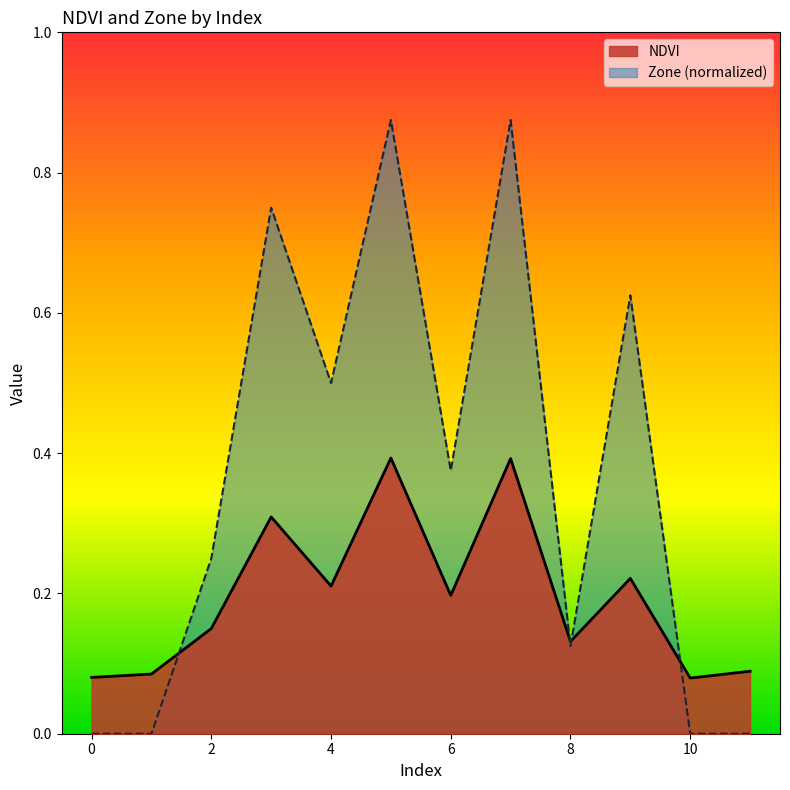

How many values in Zone are above zero?

8